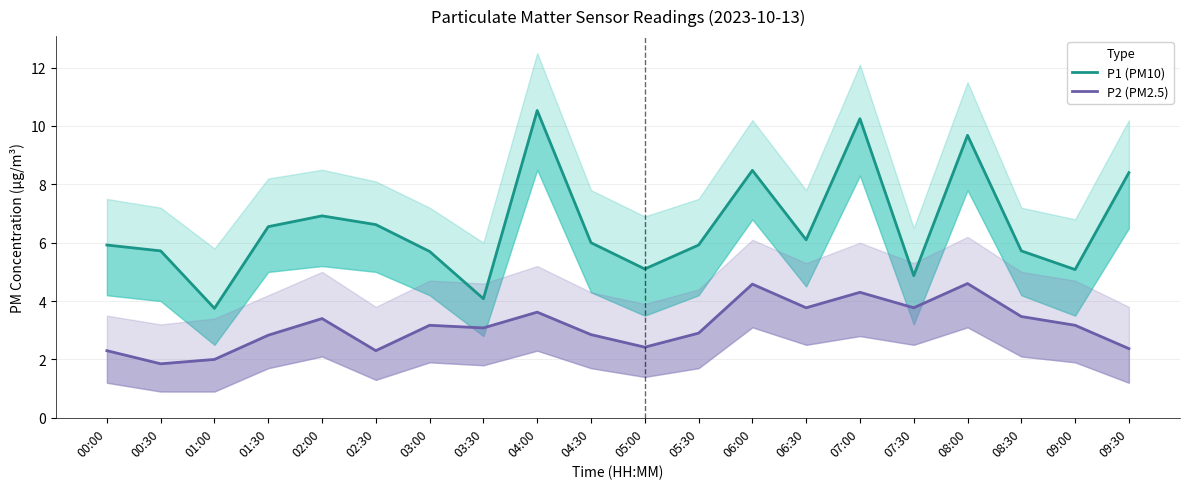

Is the value of P1 (PM10) at 05:00 greater than the value of P2 (PM2.5) at 01:00?

Yes